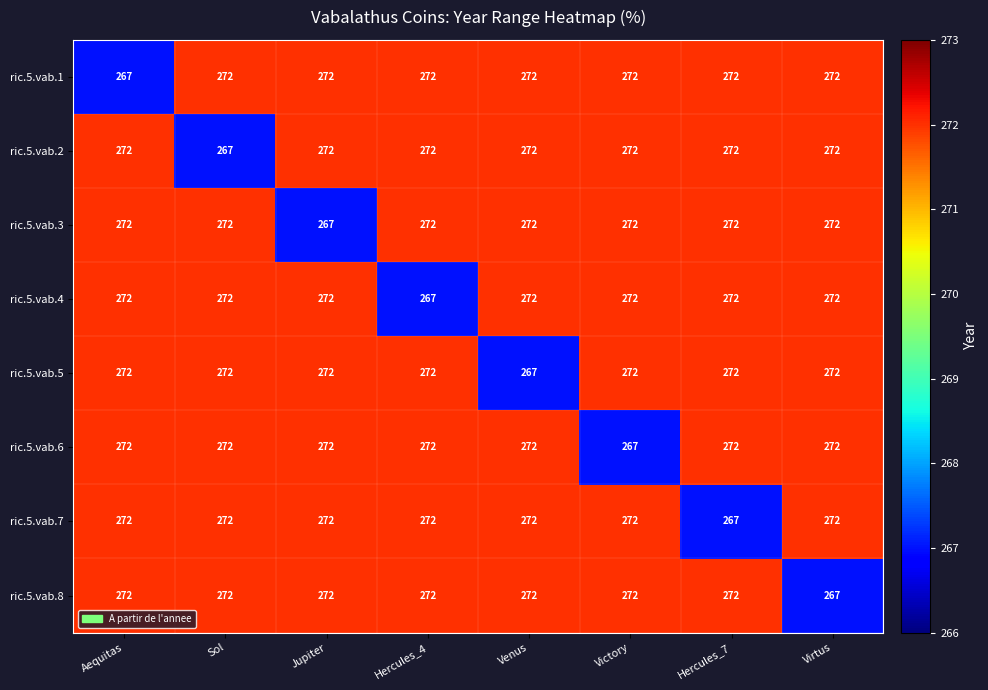

What is the total value across all series at Victory?

2171